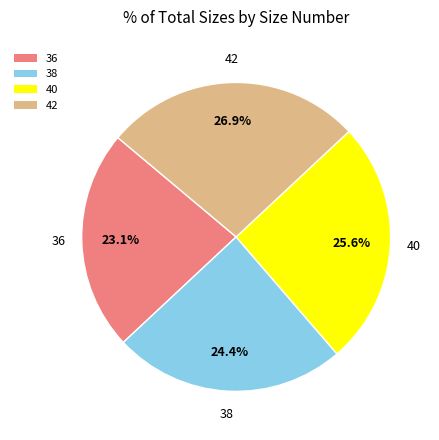

What is the ratio of the value at 40 to the value at 42?

1.0